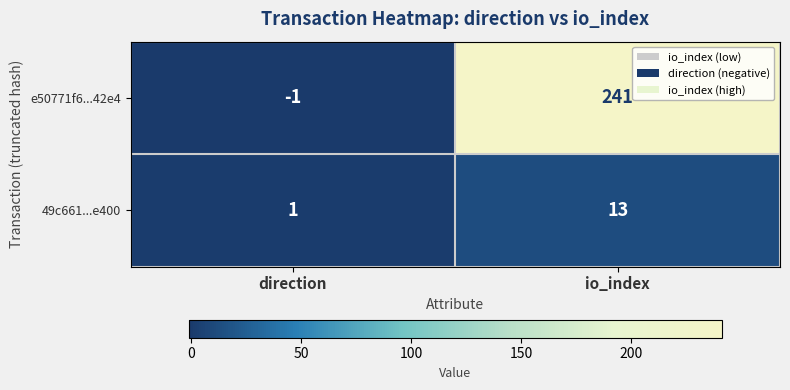

The value of 49c661...e400 at direction is 2. True or false?

False